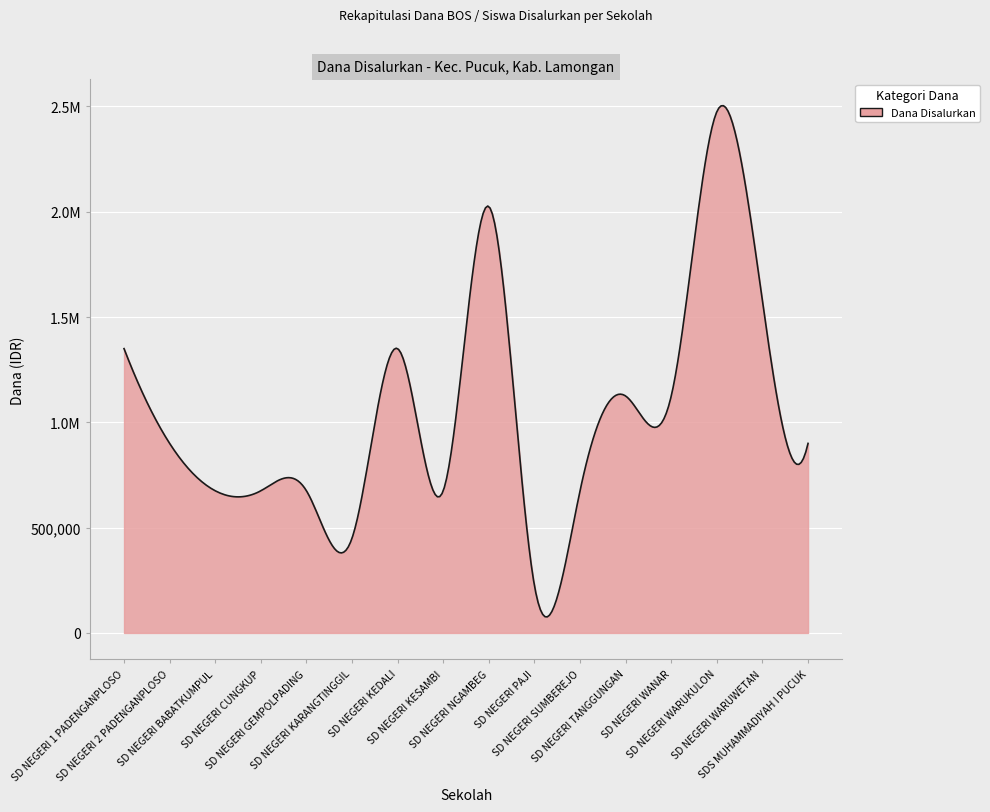

What is the label of the 9th point from the right?

SD NEGERI KESAMBI